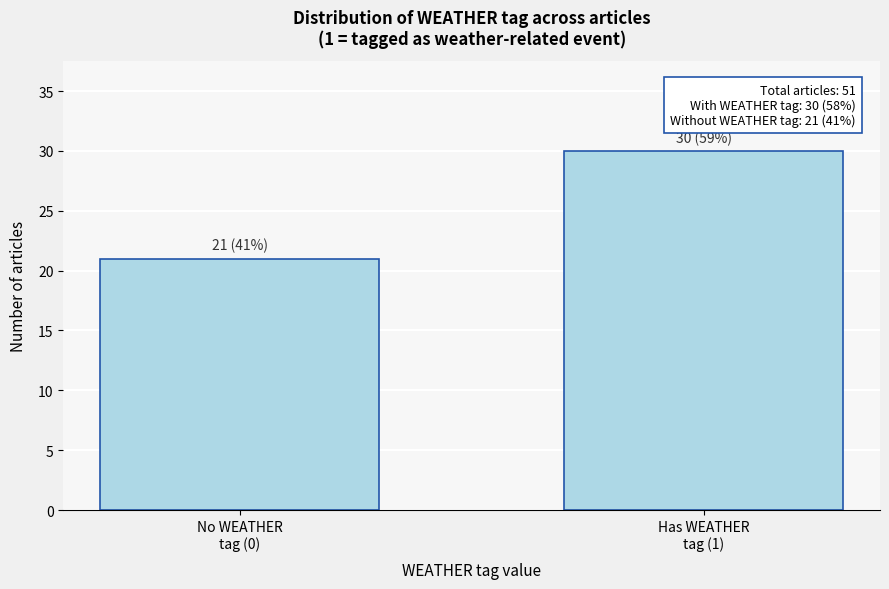

Reading left to right, extract all data points from this chart.

21	30